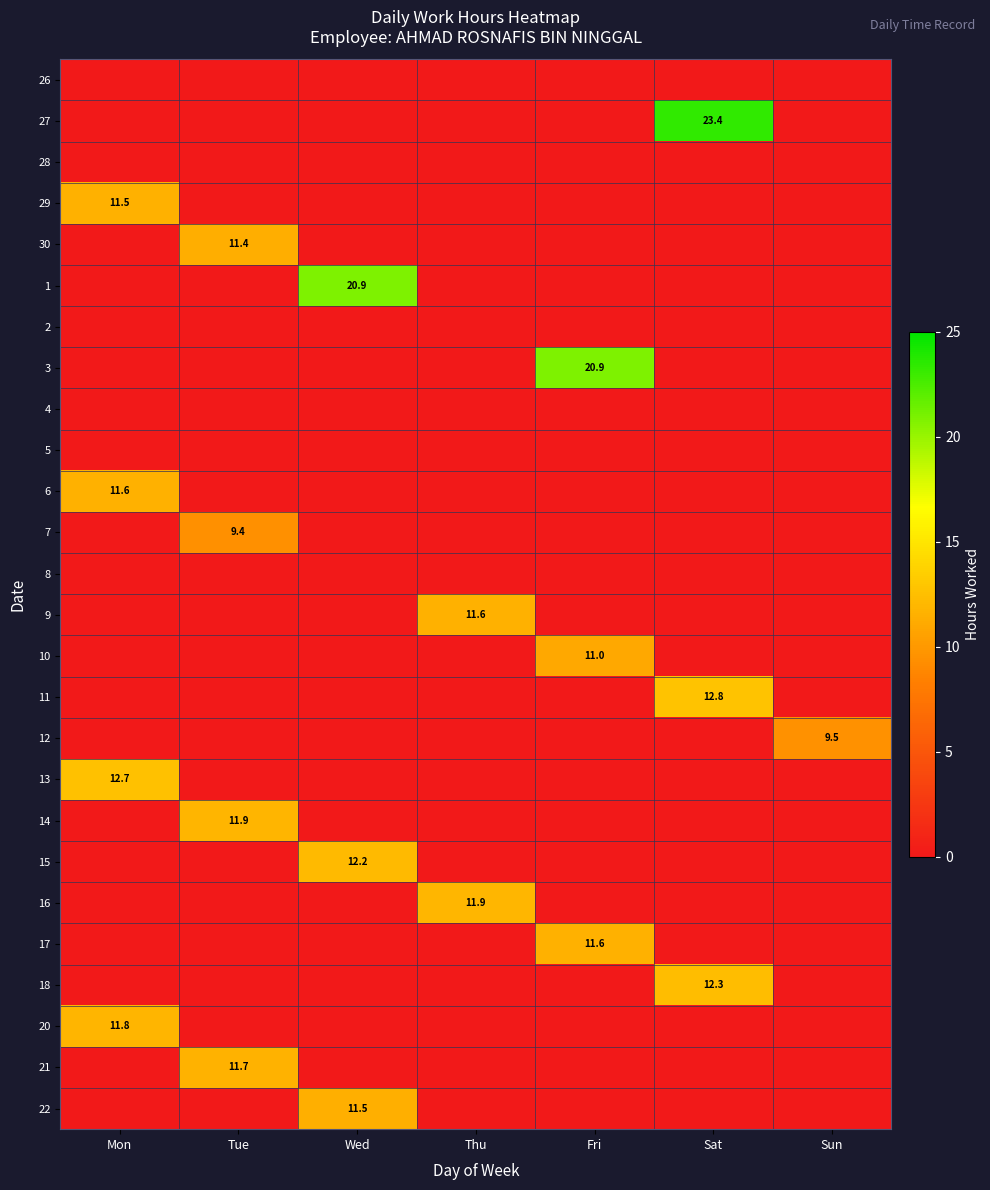

How many positive values does the 30 series have?

1